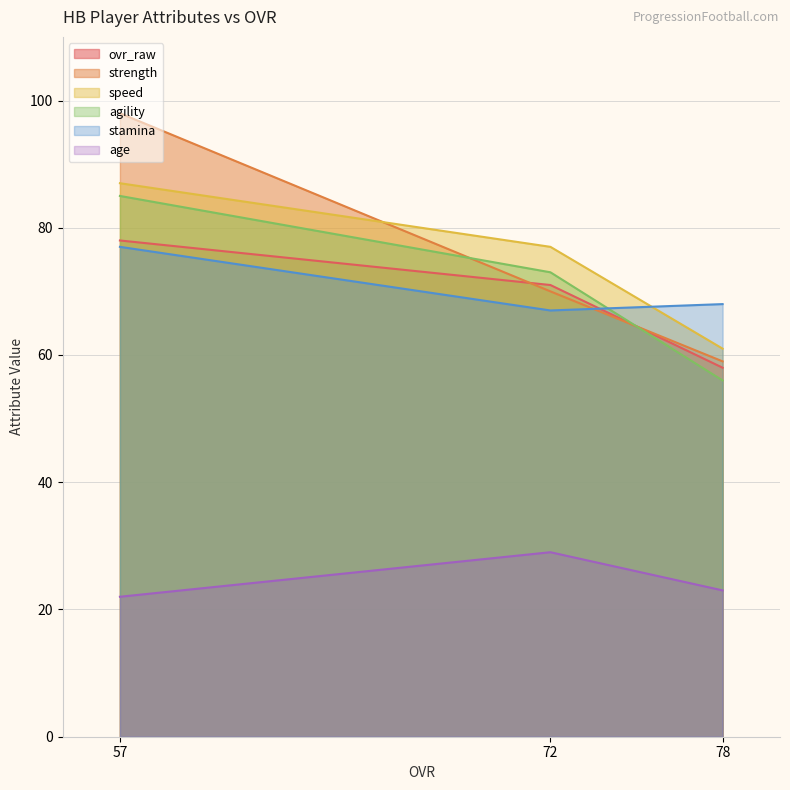

Which category has the lowest value across all series?

57